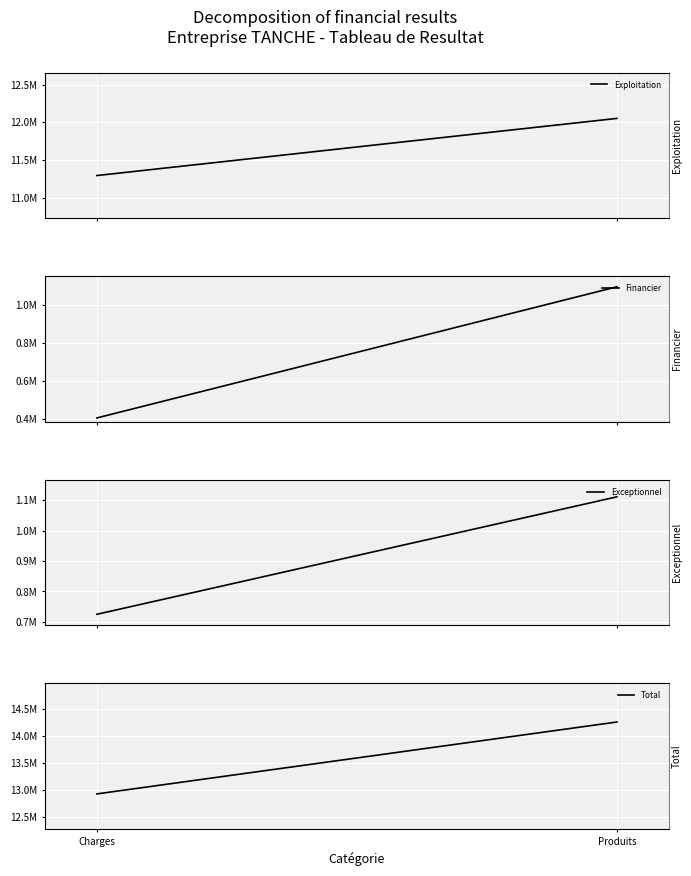

What is the maximum value shown in the chart?

14257450